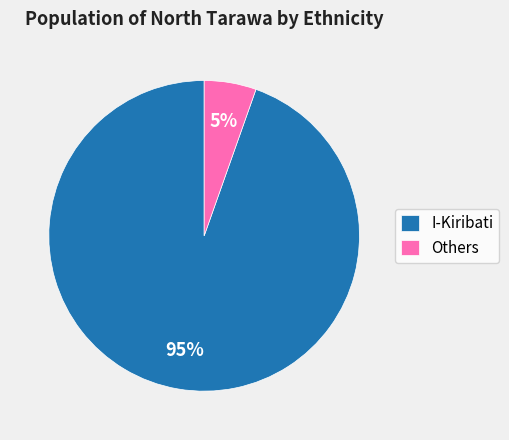

Do I-Kiribati and Others together represent more than half of the pie?

Yes